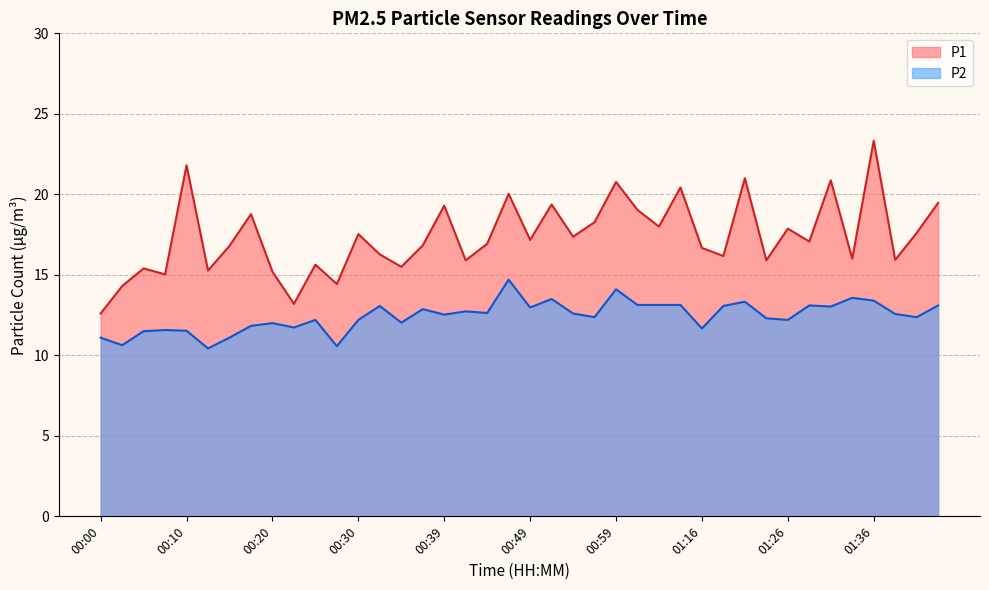

Reading right to left, what are all the values shown in this chart?

P1: 01:44=19.5	01:41=17.6	01:39=15.9	01:36=23.3	01:34=16.0	01:31=20.9	01:29=17.1	01:26=17.9	01:24=15.9	01:22=21.0	01:19=16.2	01:16=16.7	01:06=20.4	01:04=18.0	01:01=19.0	00:59=20.8	00:56=18.3	00:54=17.4	00:52=19.4	00:49=17.2	00:47=20.0	00:44=16.9	00:42=15.9	00:39=19.3	00:37=16.8	00:34=15.5	00:32=16.3	00:30=17.5	00:27=14.4	00:25=15.6	00:22=13.2	00:20=15.2	00:17=18.8	00:15=16.8	00:12=15.3	00:10=21.8	00:08=15.0	00:05=15.4	00:03=14.3	00:00=12.6
P2: 01:44=13.1	01:41=12.4	01:39=12.6	01:36=13.4	01:34=13.6	01:31=13.0	01:29=13.1	01:26=12.2	01:24=12.3	01:22=13.3	01:19=13.1	01:16=11.7	01:06=13.1	01:04=13.1	01:01=13.1	00:59=14.1	00:56=12.4	00:54=12.6	00:52=13.5	00:49=13.0	00:47=14.7	00:44=12.6	00:42=12.7	00:39=12.5	00:37=12.9	00:34=12.0	00:32=13.1	00:30=12.2	00:27=10.6	00:25=12.2	00:22=11.7	00:20=12.0	00:17=11.8	00:15=11.1	00:12=10.4	00:10=11.5	00:08=11.6	00:05=11.5	00:03=10.6	00:00=11.1